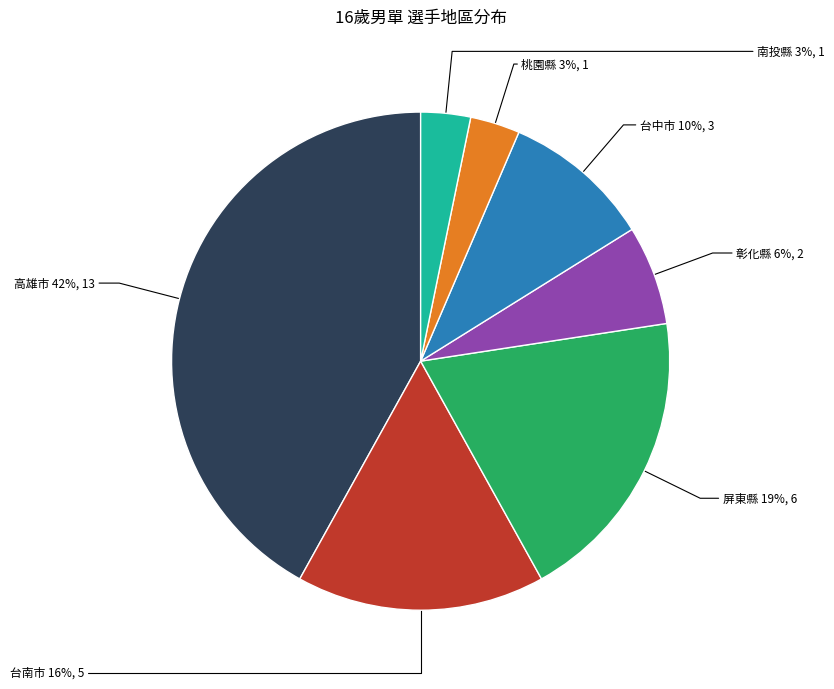

To the nearest percent, what is the difference between the largest and smallest slice percentages?

39%